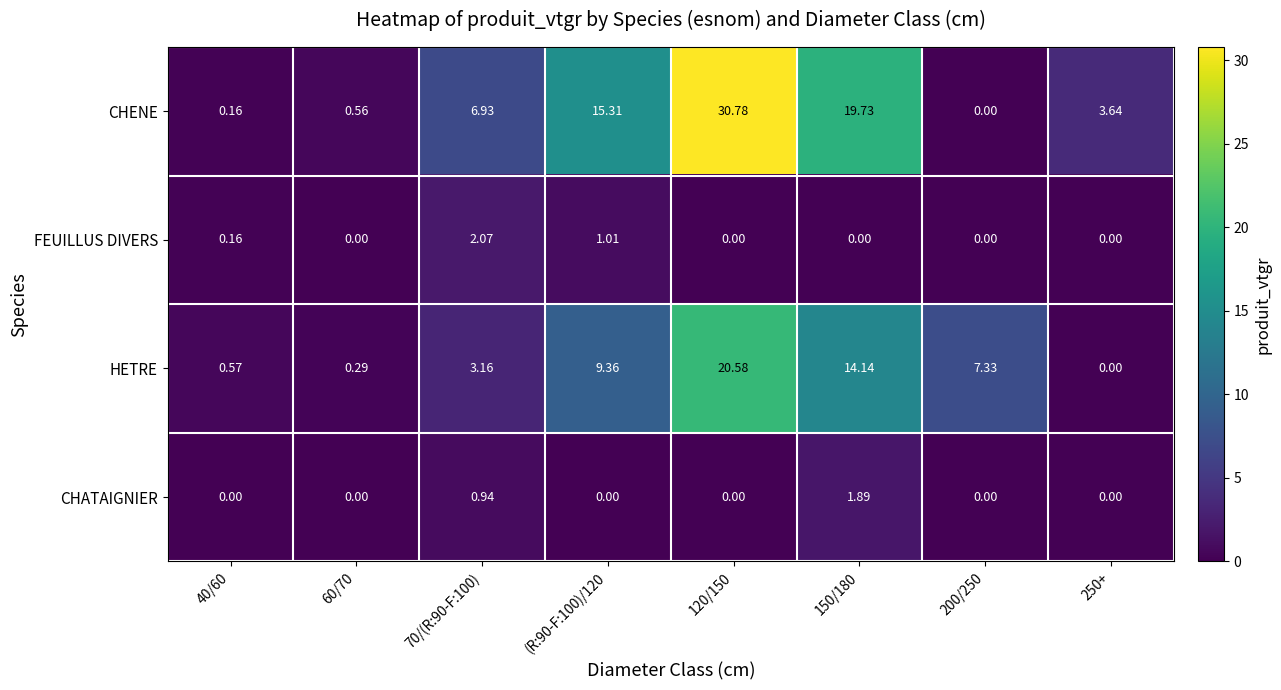

Rank the series at (R:90-F:100)/120 from highest to lowest value.

CHENE, HETRE, FEUILLUS DIVERS, CHATAIGNIER